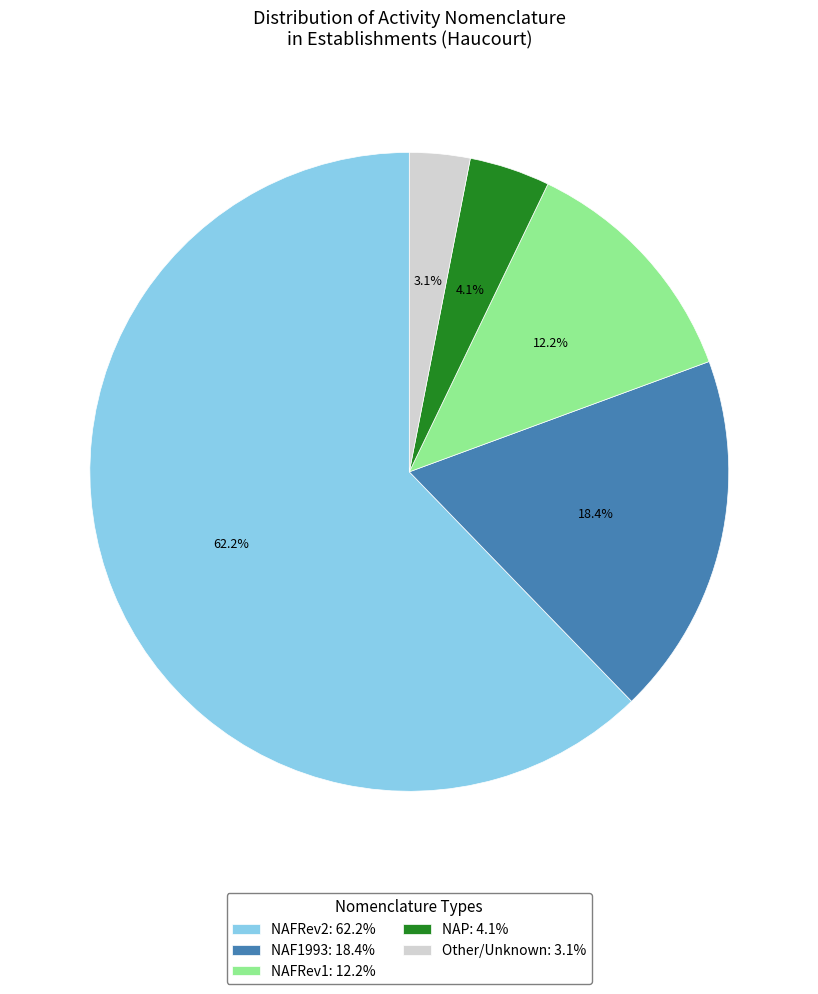

Is there any slice that represents more than half of the pie?

Yes